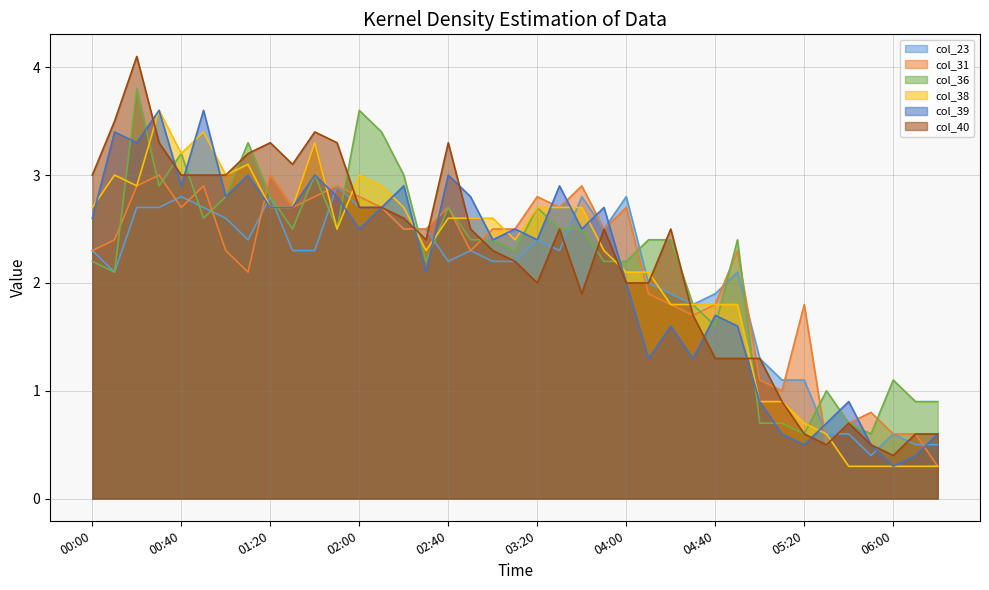

In col_36, how many points are higher than both neighbors (excluding endpoints)?

10